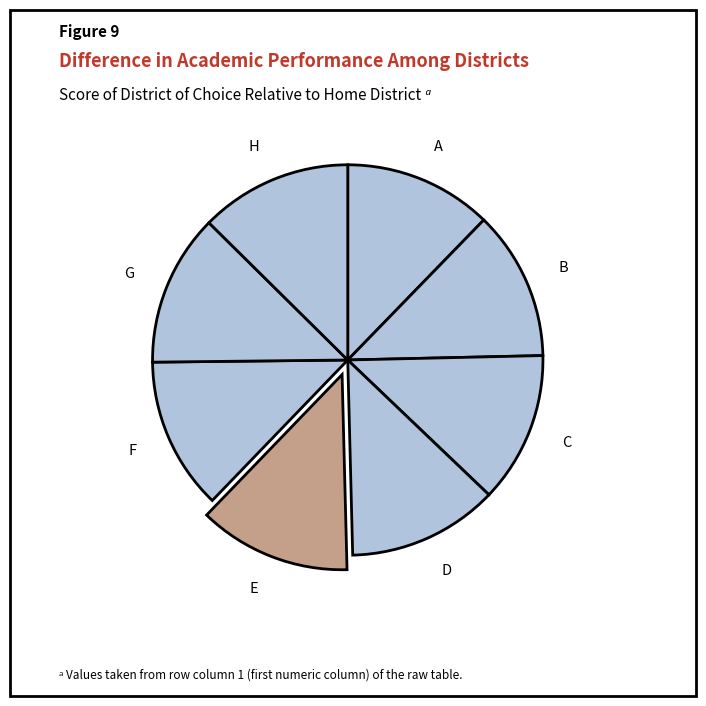

Count the number of slices in the pie.

8